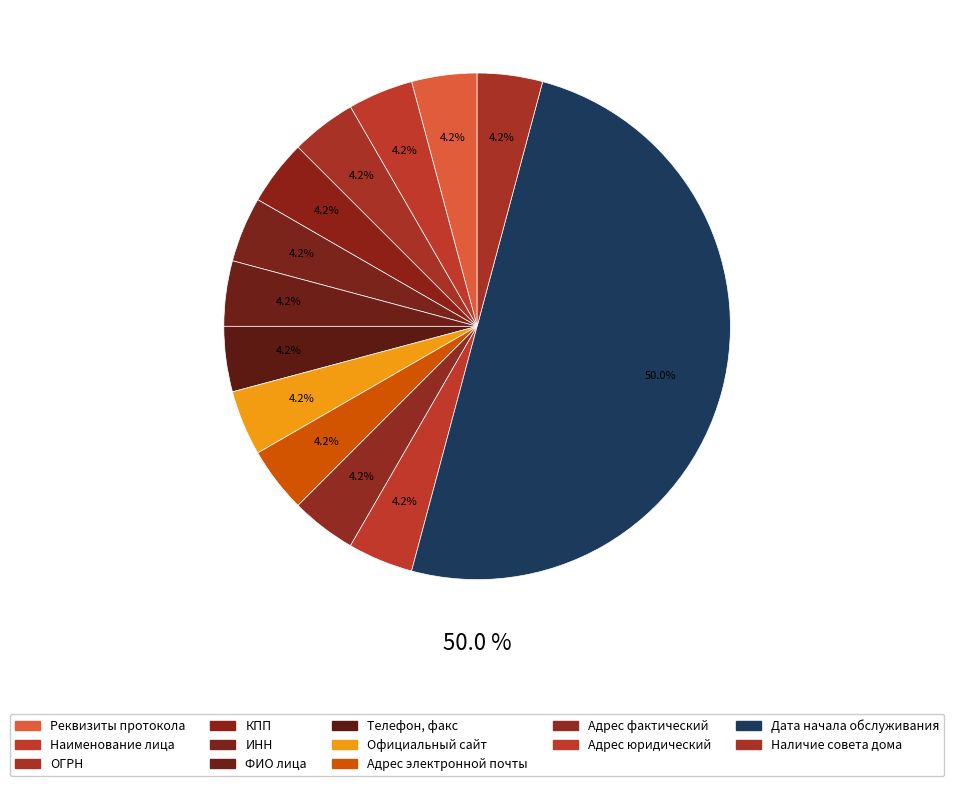

To the nearest percent, what is the difference between the largest and smallest slice percentages?

46%